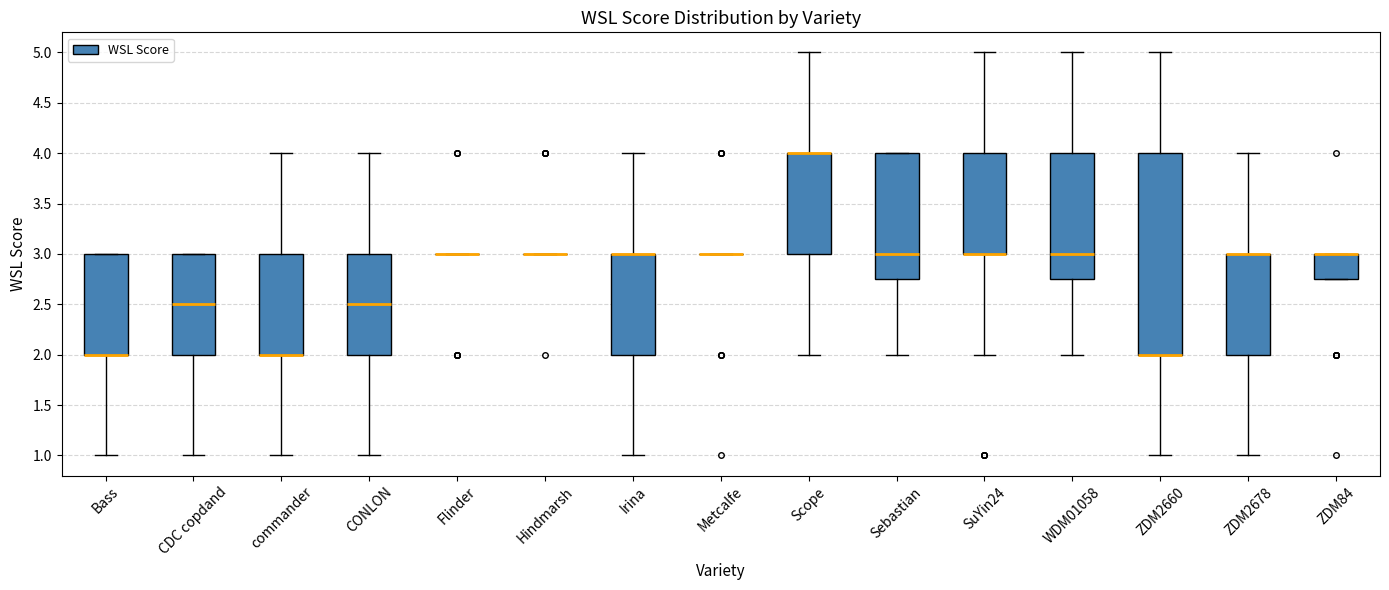

Where is the lower edge of the box for ZDM2678 on the y-axis? The values are not printed on the chart, so give them approximately, as read against the axis.

2.00